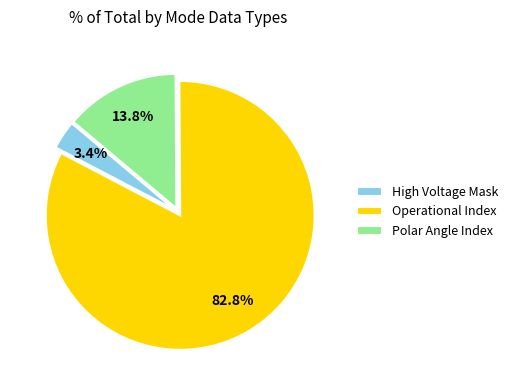

Is there any slice that represents more than half of the pie?

Yes